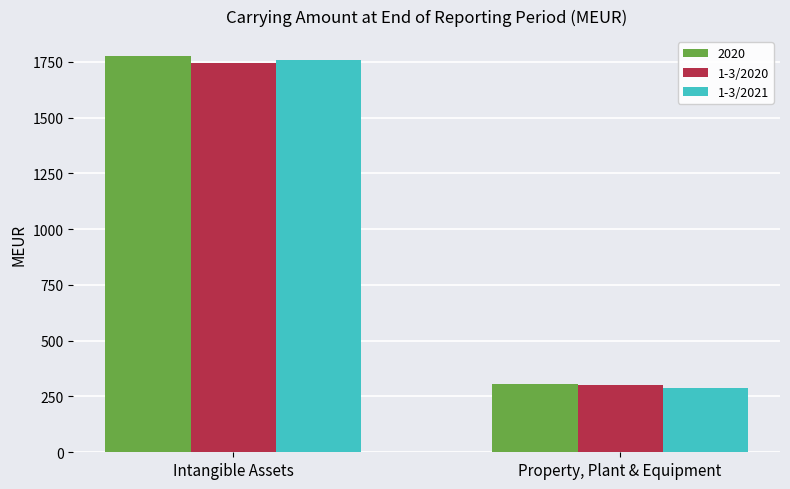

Read the 1-3/2021 value at Property, Plant & Equipment, to the nearest 10.

290